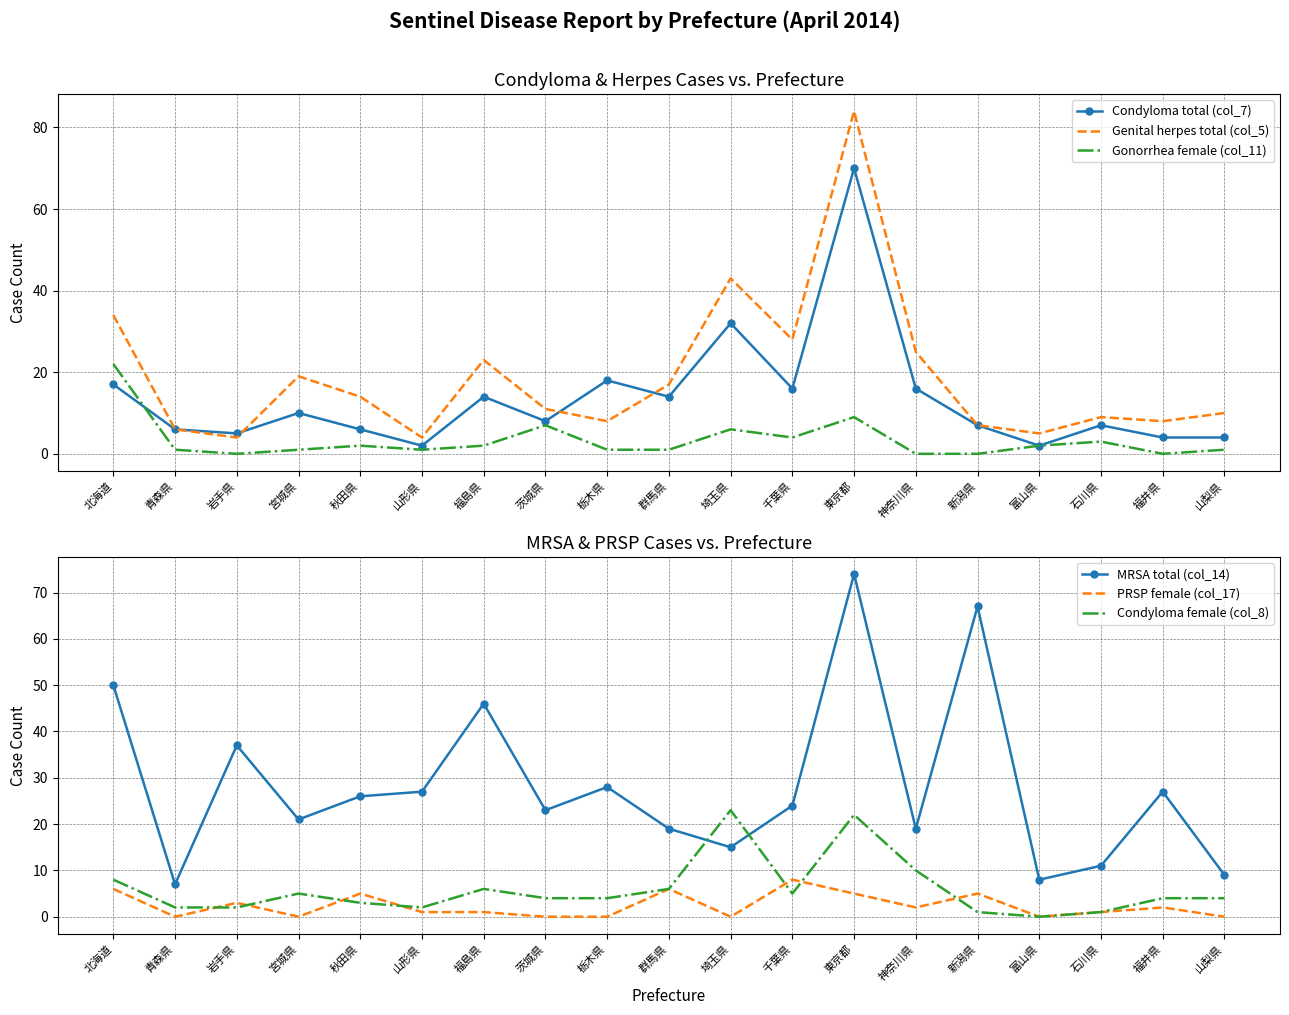

Reading right to left, extract all data points from this chart.

Condyloma total (col_7): 4	4	7	2	7	16	70	16	32	14	18	8	14	2	6	10	5	6	17
Genital herpes total (col_5): 10	8	9	5	7	25	84	28	43	17	8	11	23	4	14	19	4	6	34
Gonorrhea female (col_11): 1	0	3	2	0	0	9	4	6	1	1	7	2	1	2	1	0	1	22
MRSA total (col_14): 9	27	11	8	67	19	74	24	15	19	28	23	46	27	26	21	37	7	50
PRSP female (col_17): 0	2	1	0	5	2	5	8	0	6	0	0	1	1	5	0	3	0	6
Condyloma female (col_8): 4	4	1	0	1	10	22	5	23	6	4	4	6	2	3	5	2	2	8